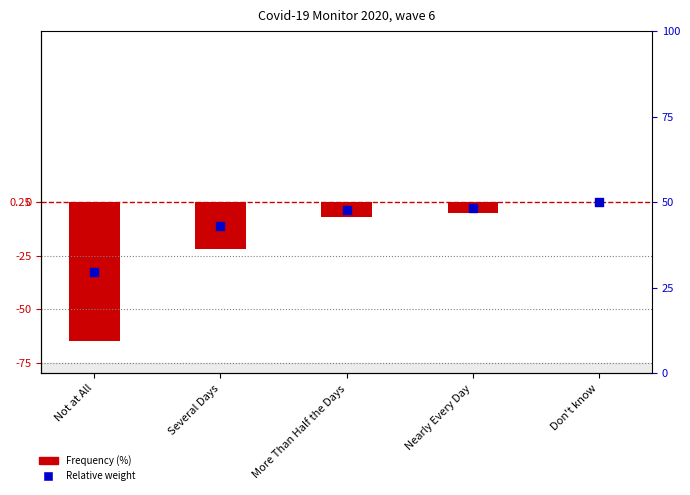

What are all the series names shown in the legend?

Frequency (%), Relative weight